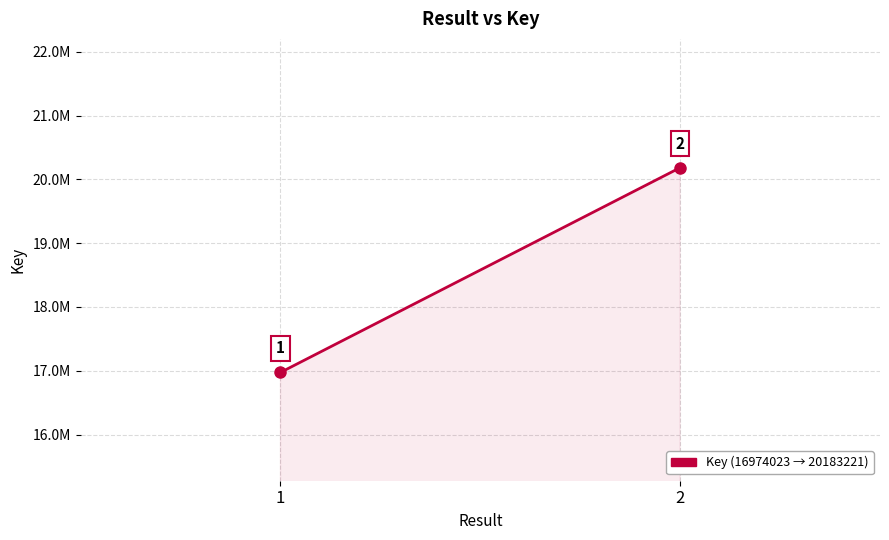

True or false: the data shows 29776758 at 1.

False